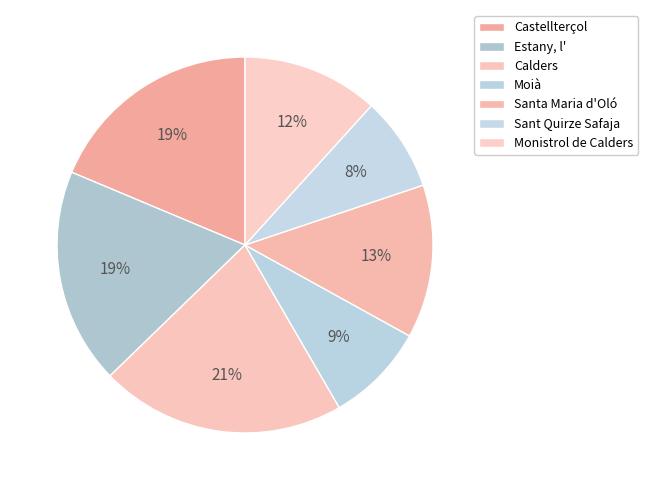

How many segments does this pie chart have?

7